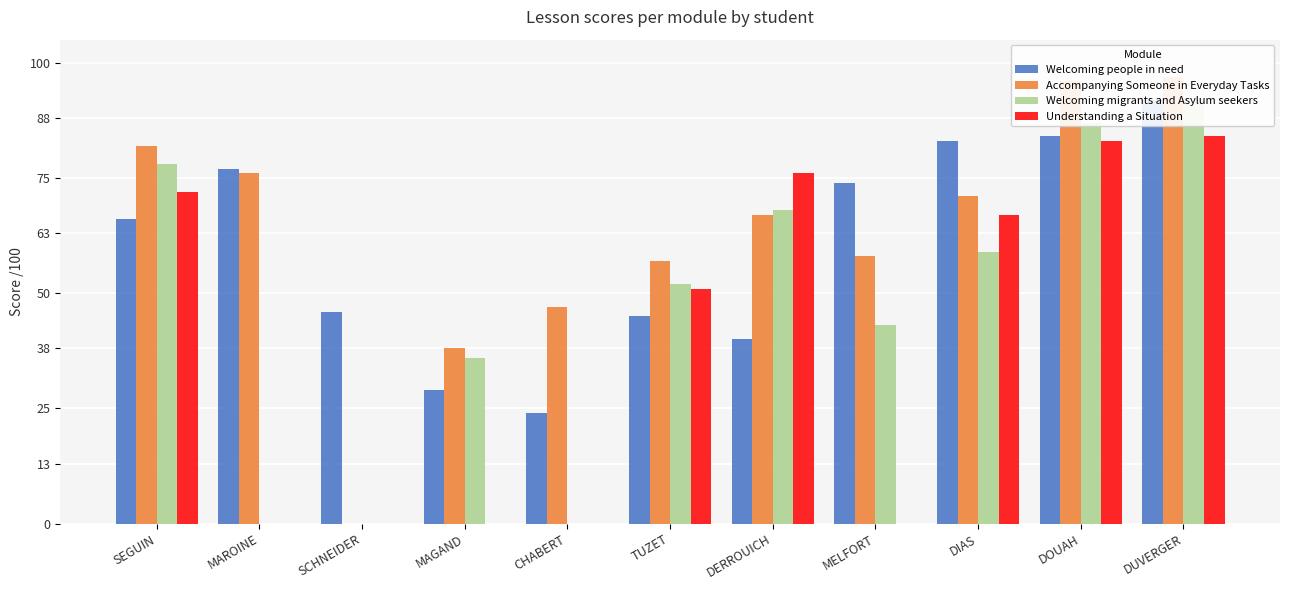

What is the sum of the Welcoming people in need values at TUZET and MAROINE?

122